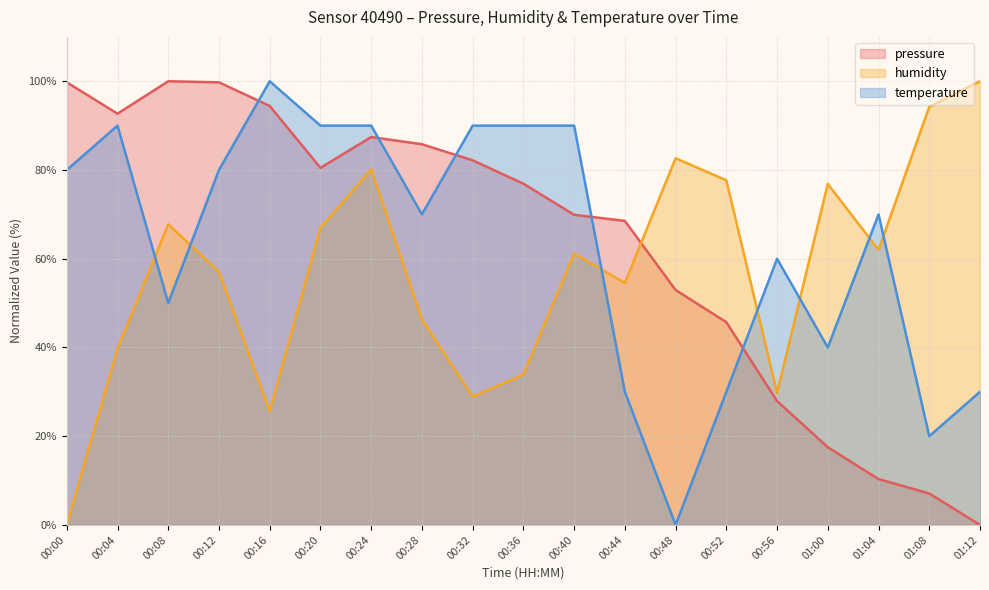

Which has a higher value, 00:52 or 00:12?

00:12